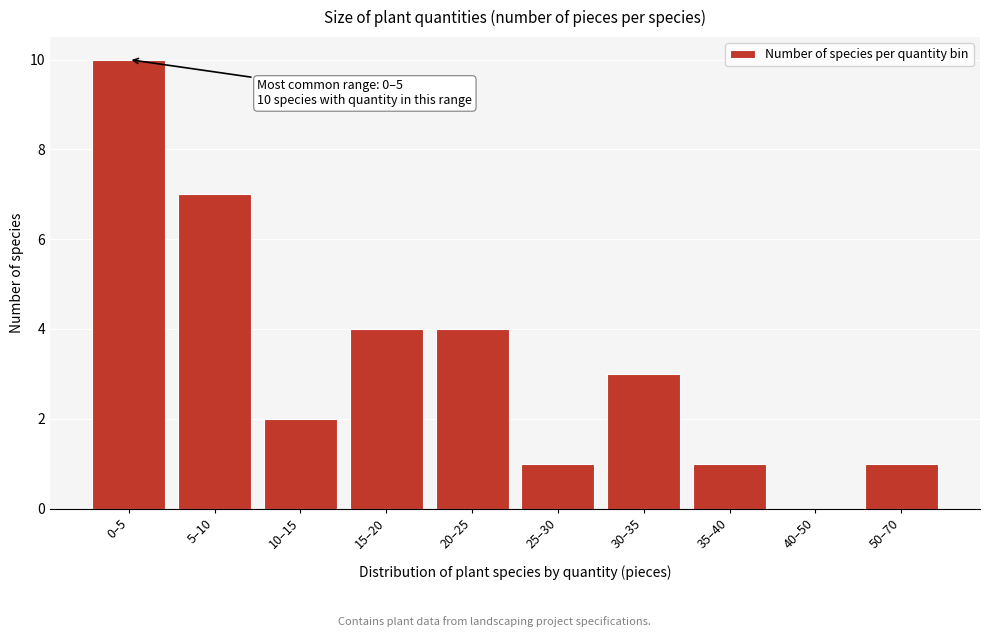

Reading right to left, what are all the values shown in this chart?

50–70=1	40–50=0	35–40=1	30–35=3	25–30=1	20–25=4	15–20=4	10–15=2	5–10=7	0–5=10